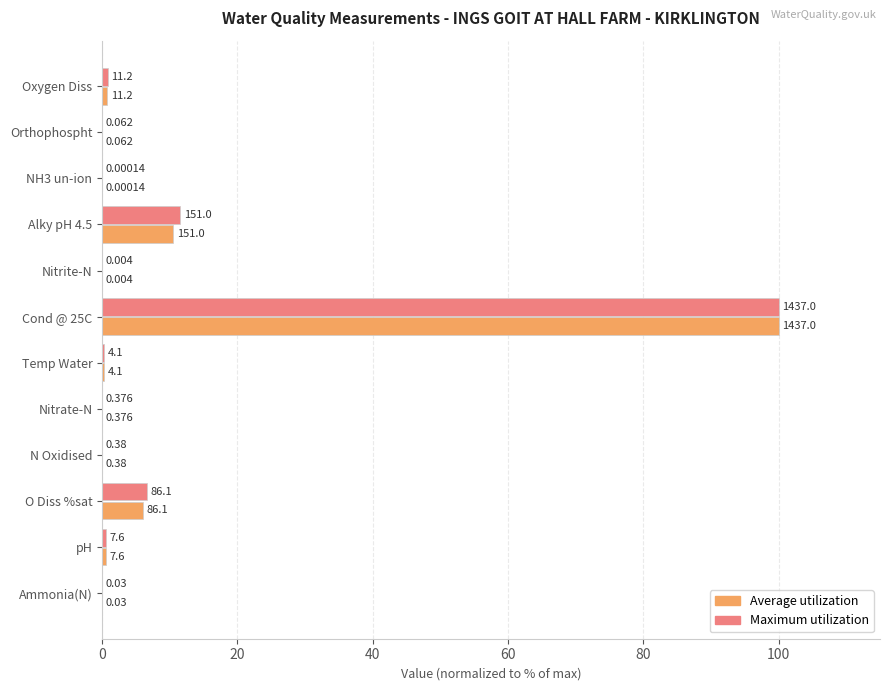

What are all the series names shown in the legend?

Average utilization, Maximum utilization